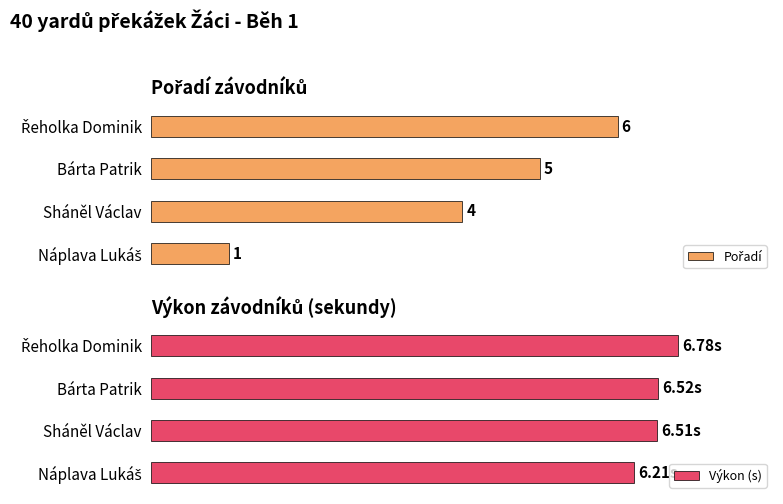

Between Náplava Lukáš and Bárta Patrik, which series saw the biggest shift?

Pořadí